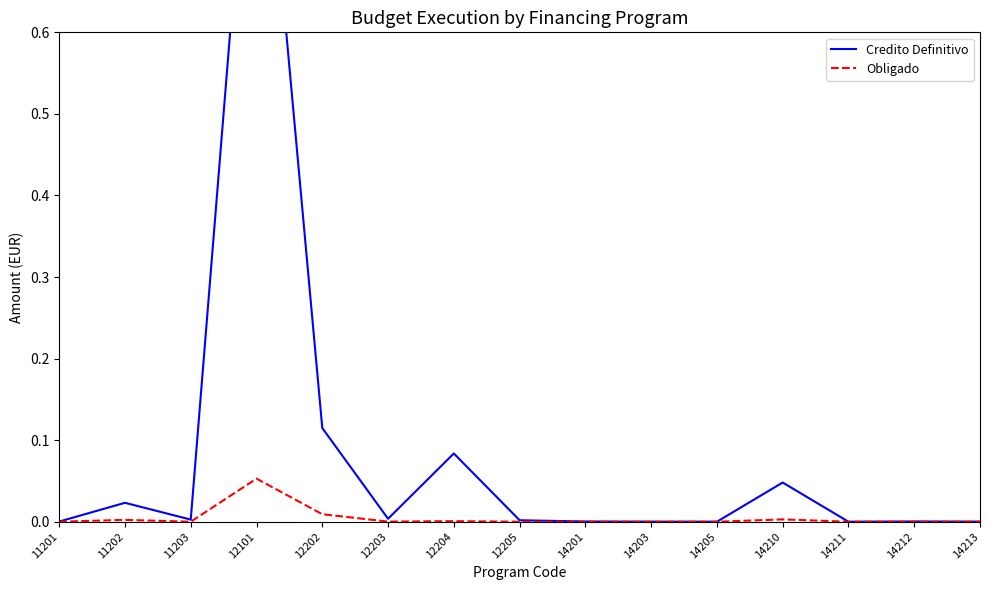

The value of Credito Definitivo at 14201 is 0.0. True or false?

False